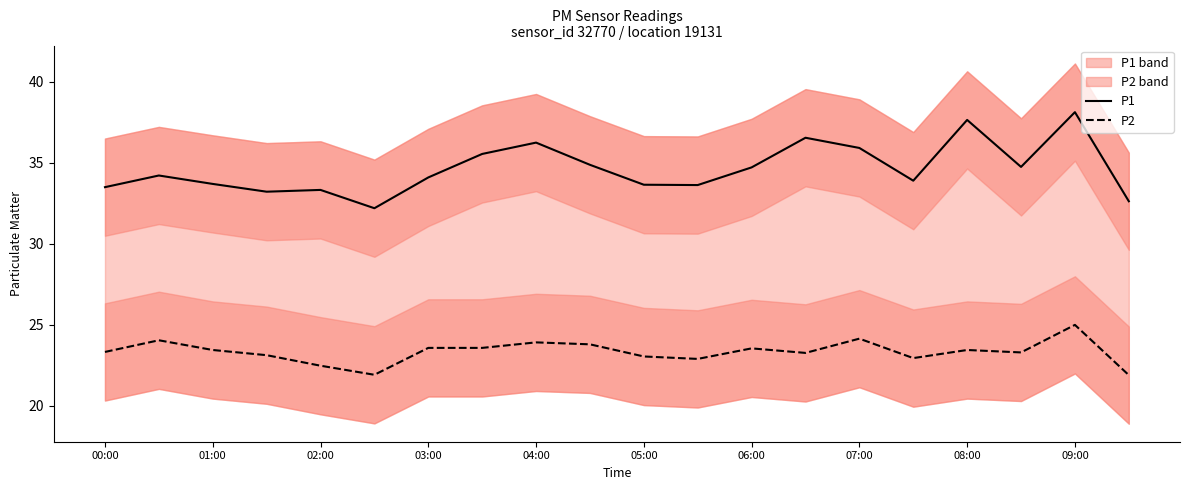

Reading left to right, list all the values displayed in this chart.

P1: 33.5	34.2	33.7	33.2	33.3	32.2	34.1	35.5	36.2	34.9	33.6	33.6	34.7	36.5	35.9	33.9	37.6	34.8	38.1	32.6
P2: 23.3	24.1	23.4	23.1	22.5	21.9	23.6	23.6	23.9	23.8	23.1	22.9	23.6	23.3	24.1	22.9	23.4	23.3	25.0	21.9